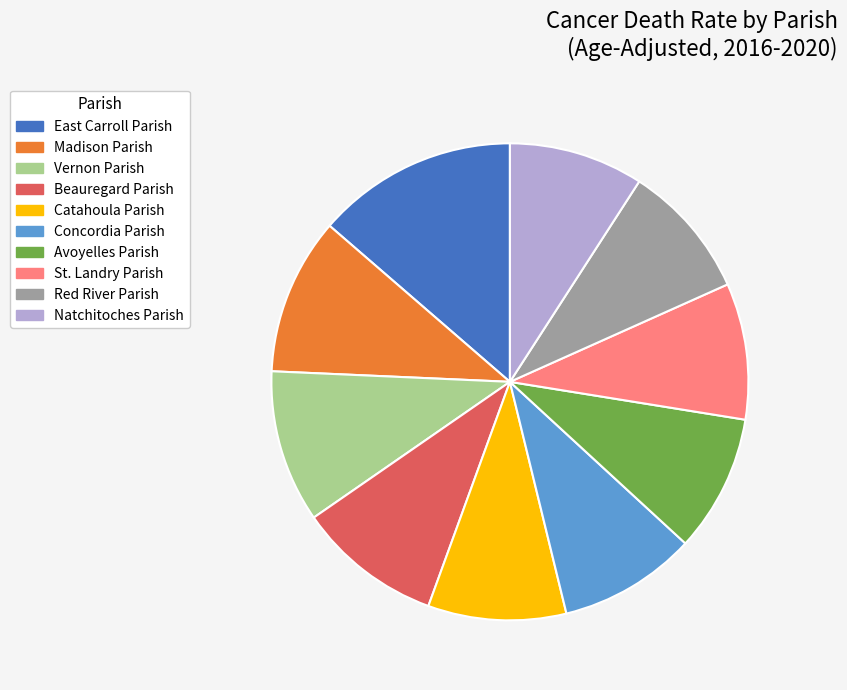

How many slices are in this pie chart?

10